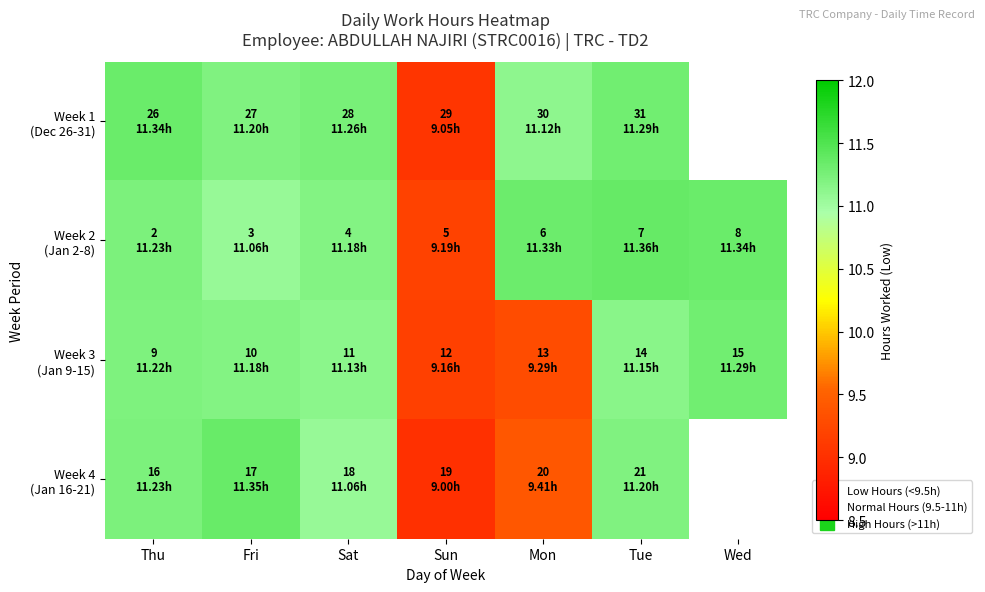

Count the number of data series in this chart.

4